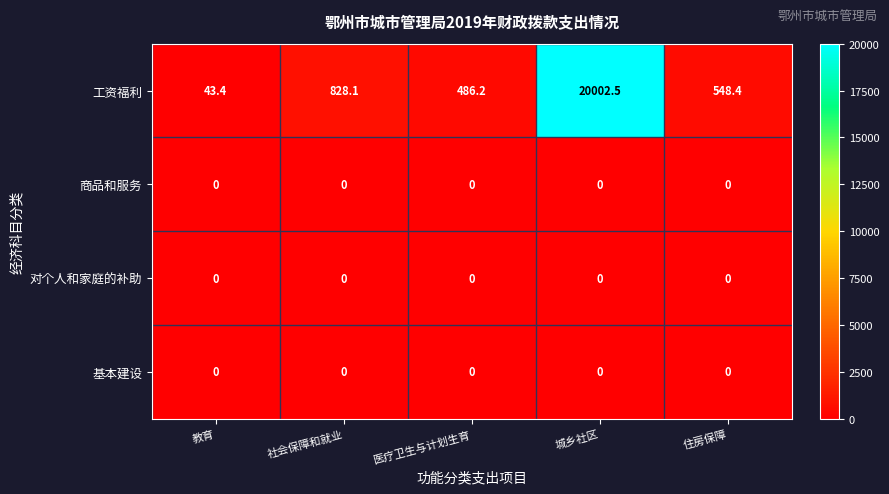

Count the number of data series in this chart.

4